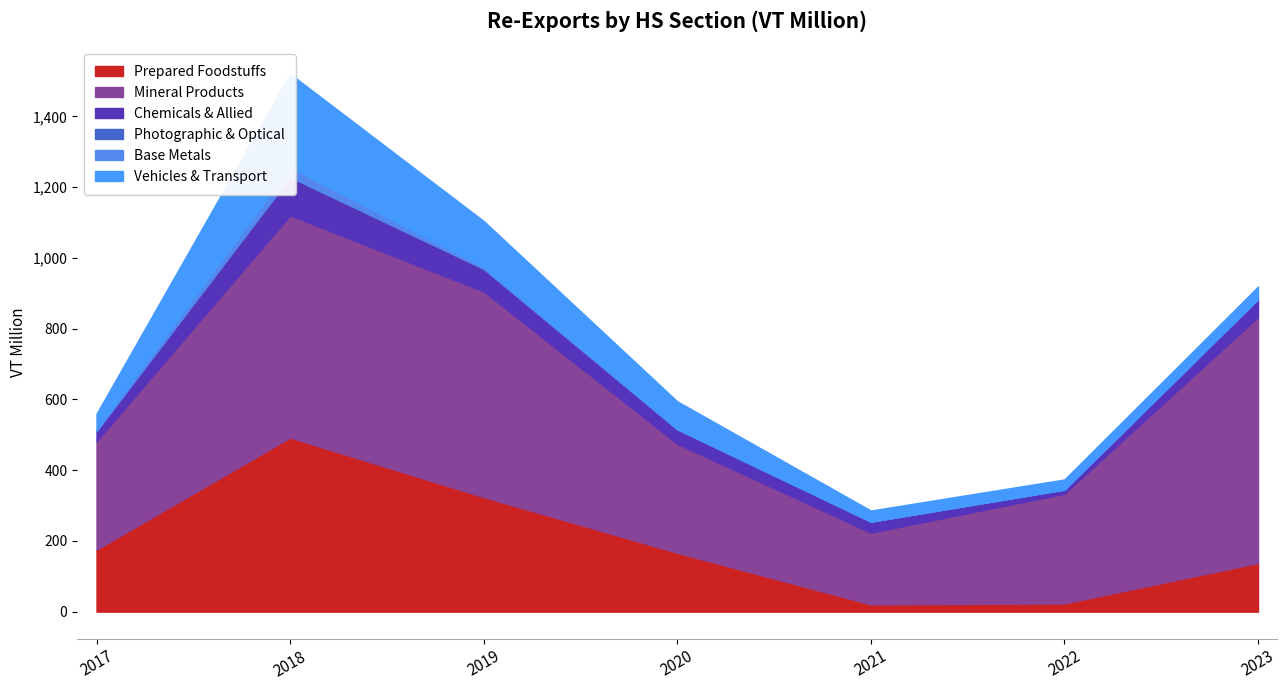

At which category does Prepared Foodstuffs reach its first local valley?

2021